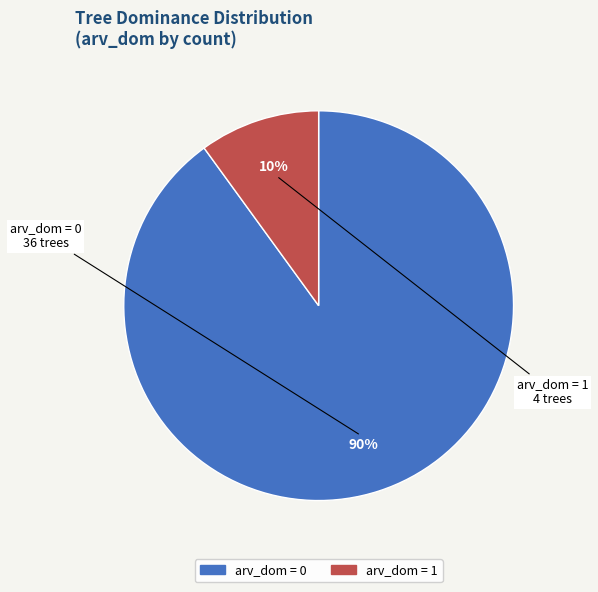

To the nearest percent, what is the difference between the largest and smallest slice percentages?

80%